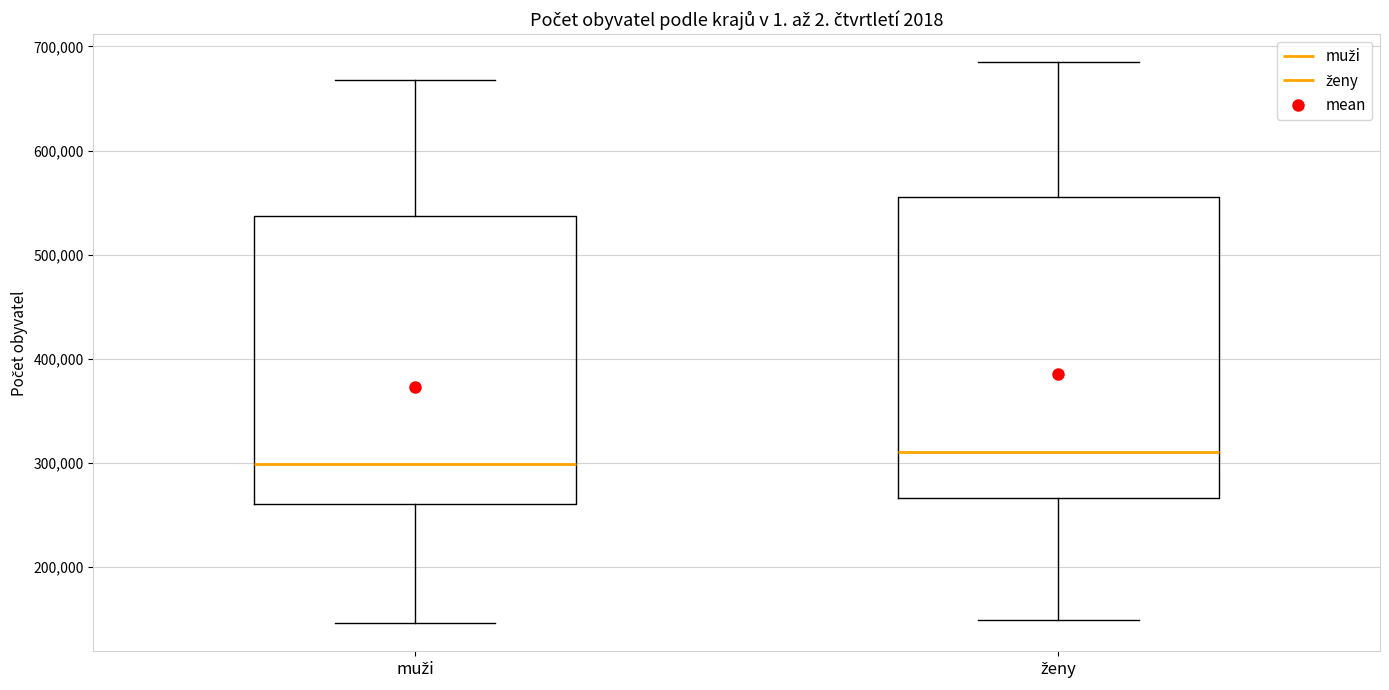

Reading left to right, transcribe this box plot: for each box, give where its median line is, the range the box spans, and where its two whiskers end, as read against the y-axis. The values are not printed on the chart, so give them approximately, as read against the axis.

muži: median 300000, box 260000 to 540000, whiskers 150000 to 670000
ženy: median 310000, box 270000 to 560000, whiskers 150000 to 680000